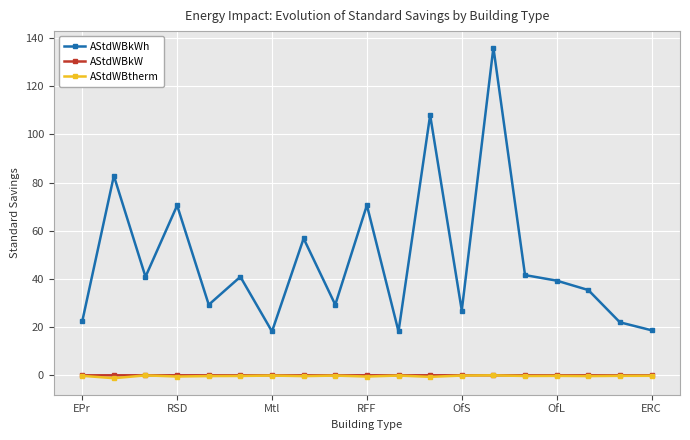

True or false: AStdWBtherm has more than 0 points higher than both neighbors.

True